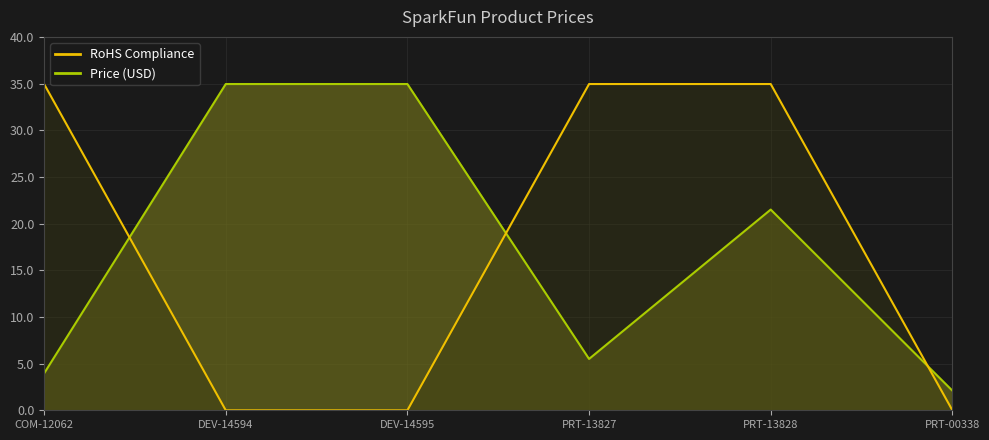

Reading left to right, what are all the values shown in this chart?

Price (USD): 4.0	35.0	35.0	5.5	21.5	2.1
RoHS Compliance: 35.0	0.0	0.0	35.0	35.0	0.0